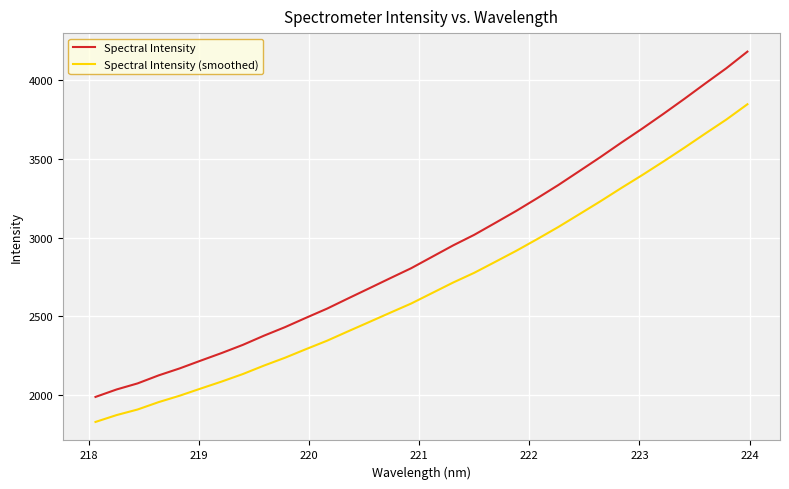

True or false: Spectral Intensity and Spectral Intensity (smoothed) intersect in this chart.

False